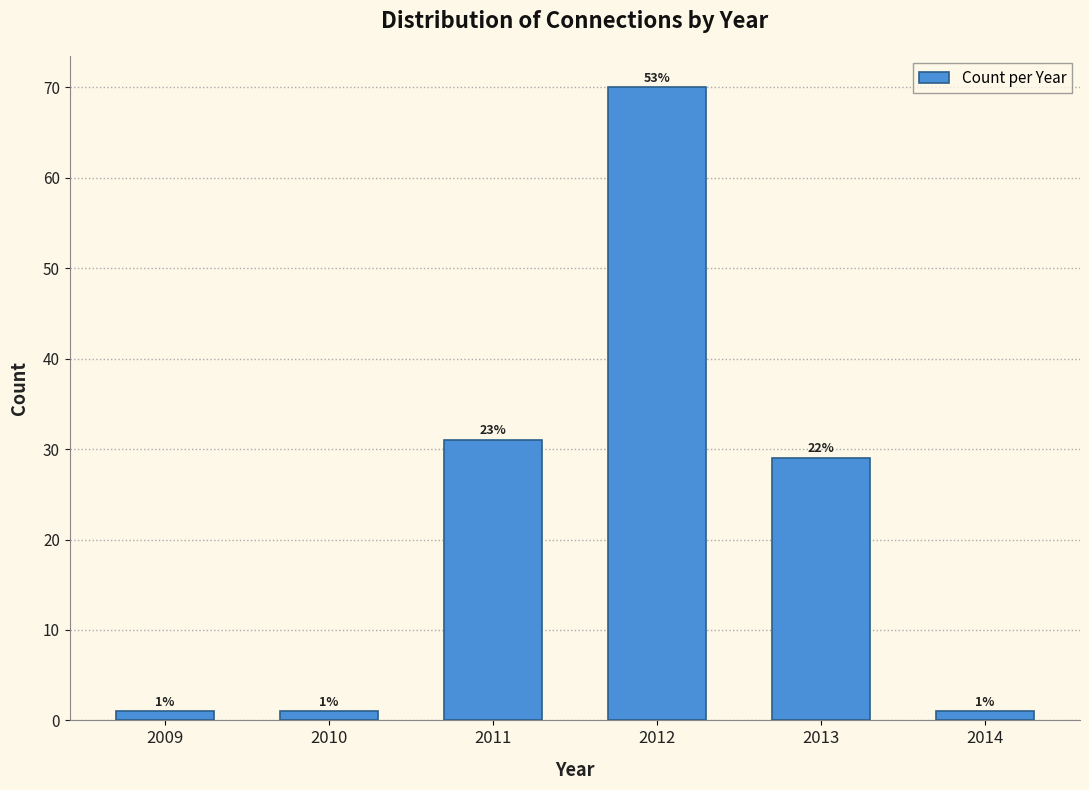

Reading left to right, what are all the values shown in this chart?

1	1	31	70	29	1